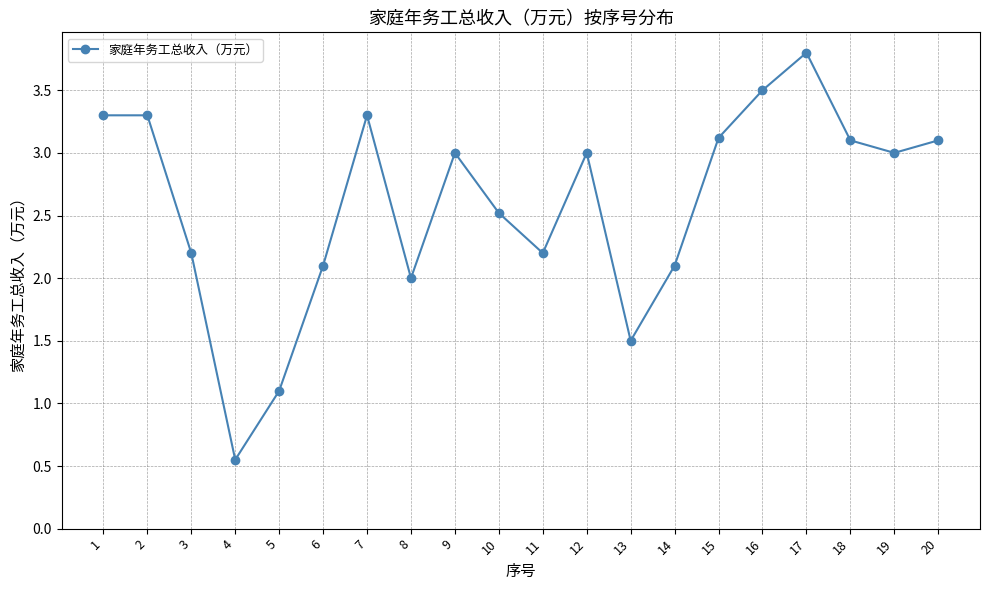

Does the chart have visible grid lines?

Yes